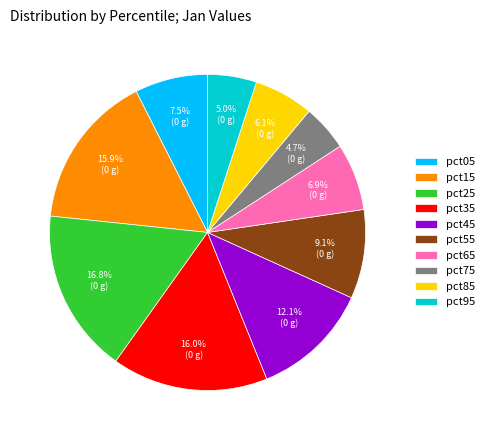

To the nearest percent, what is the combined percentage of pct95 and pct65?

12%